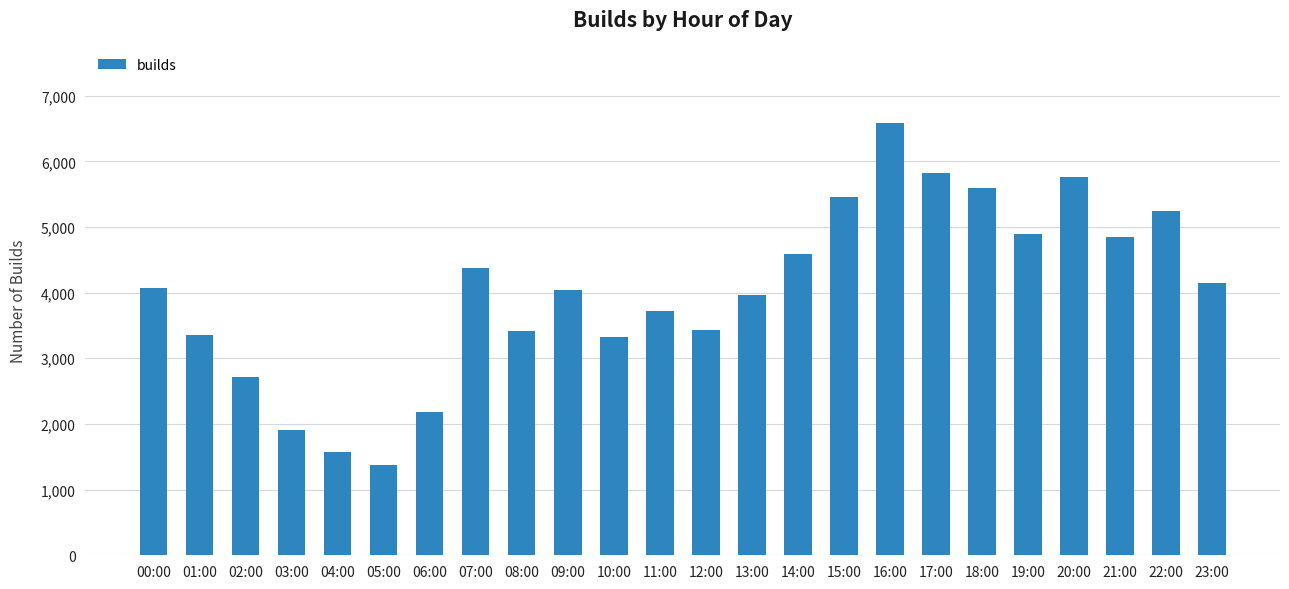

What is the change in value from 15:00 to 16:00?

+1118